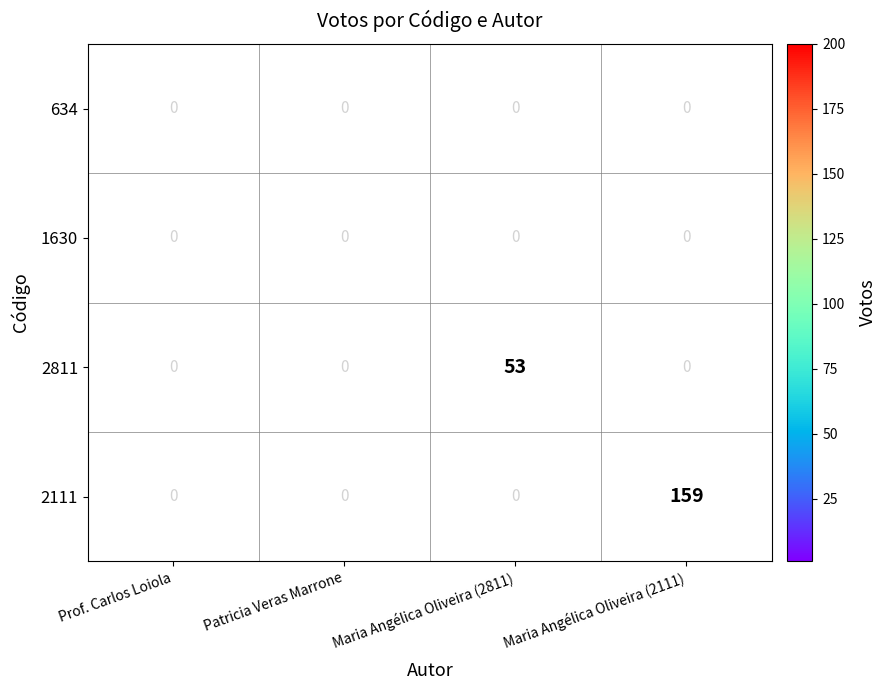

True or false: 2111 has a value of 0 at Patricia Veras Marrone.

True